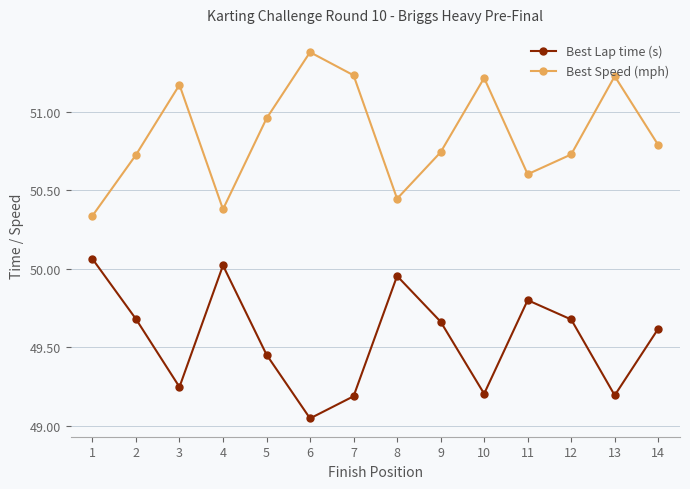

The Best Speed (mph) series shows 51.2 at 10. True or false?

True